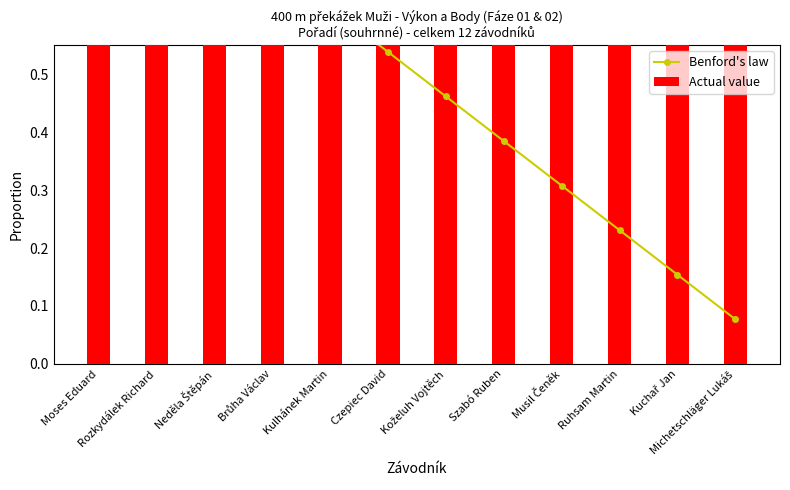

List the series in order of their overall mean, highest first.

Actual value, Benford's law